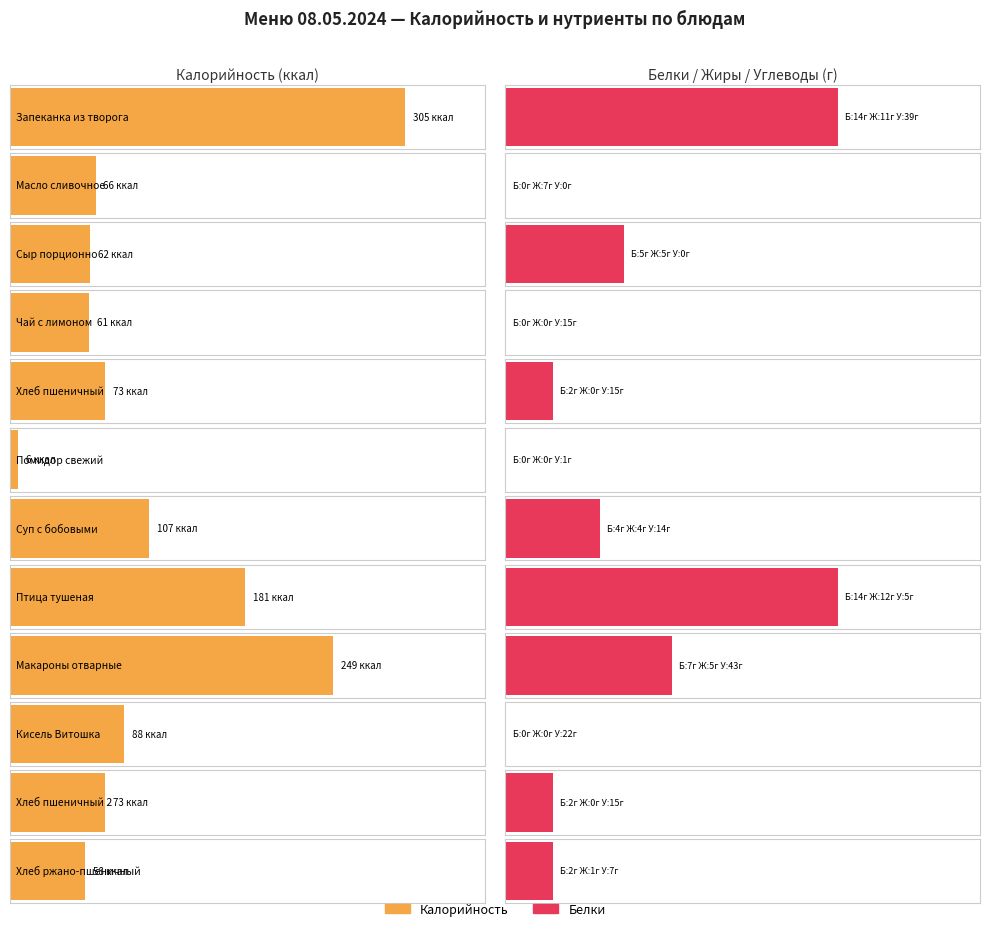

How many categories are shown in the chart?

12